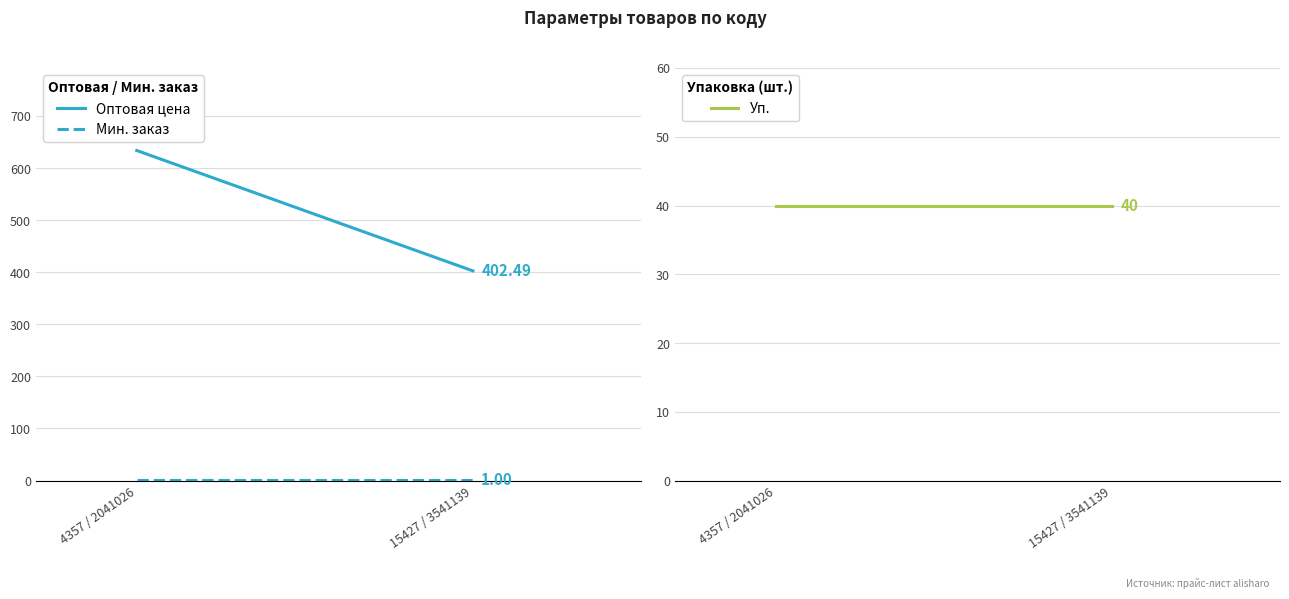

Does the chart display data point markers on the line(s)?

No